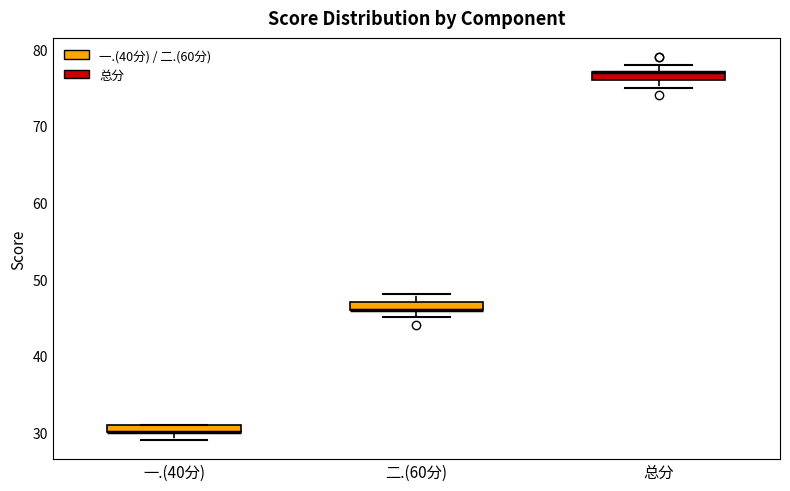

Where is the lower edge of the box for 一.(40分) on the y-axis? The values are not printed on the chart, so give them approximately, as read against the axis.

30